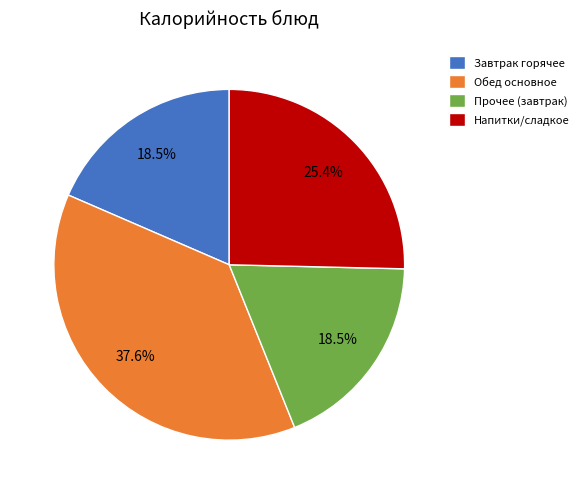

Is the sum of Напитки/сладкое and Прочее (завтрак) greater than half?

No